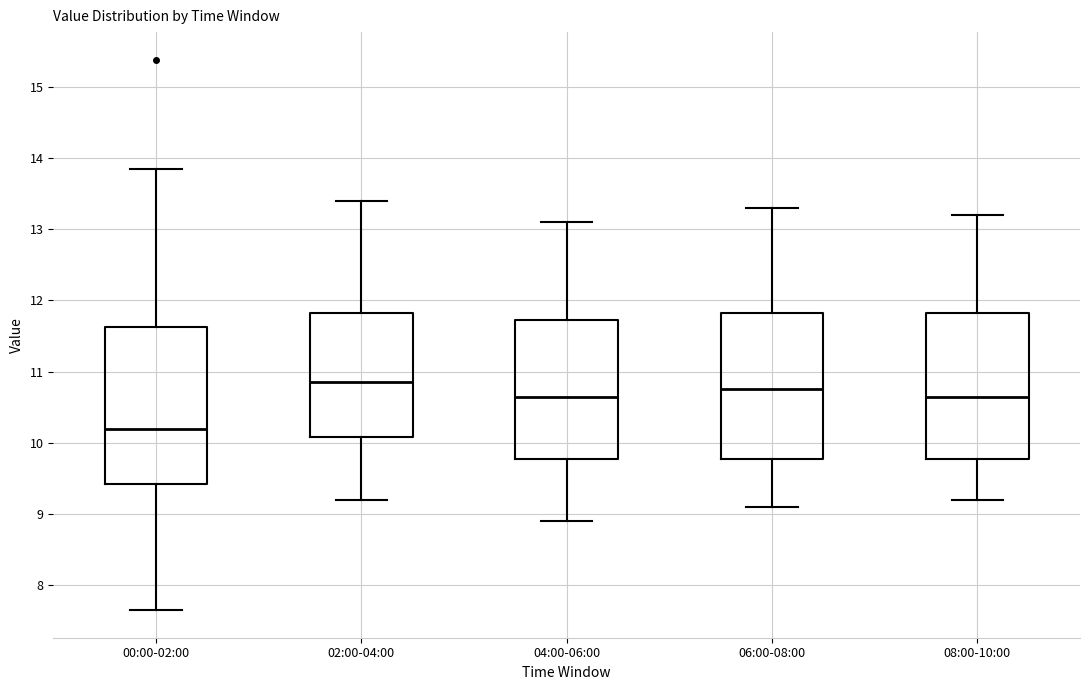

Where does the median line of the box for 06:00-08:00 sit on the y-axis? The values are not printed on the chart, so give them approximately, as read against the axis.

10.8